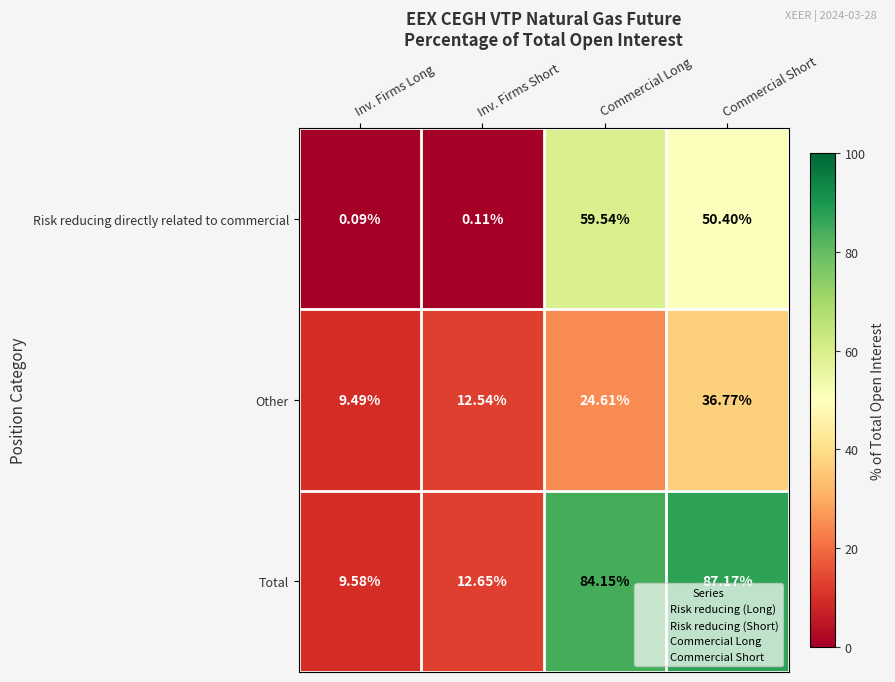

How many categories are shown in the chart?

4